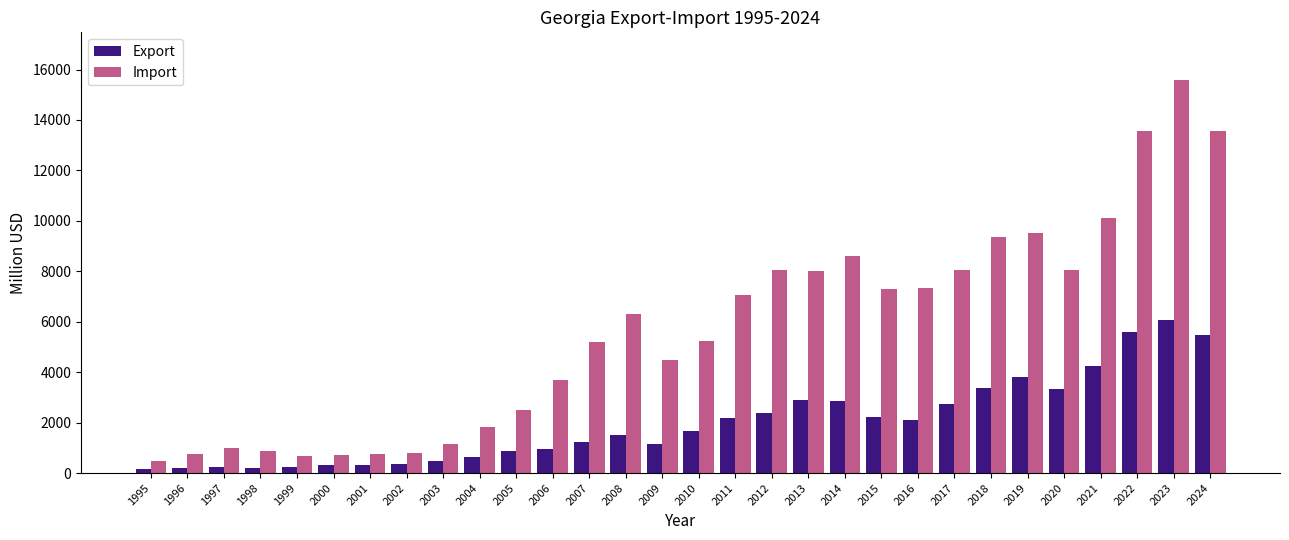

Which series has the largest total across all categories?

Import